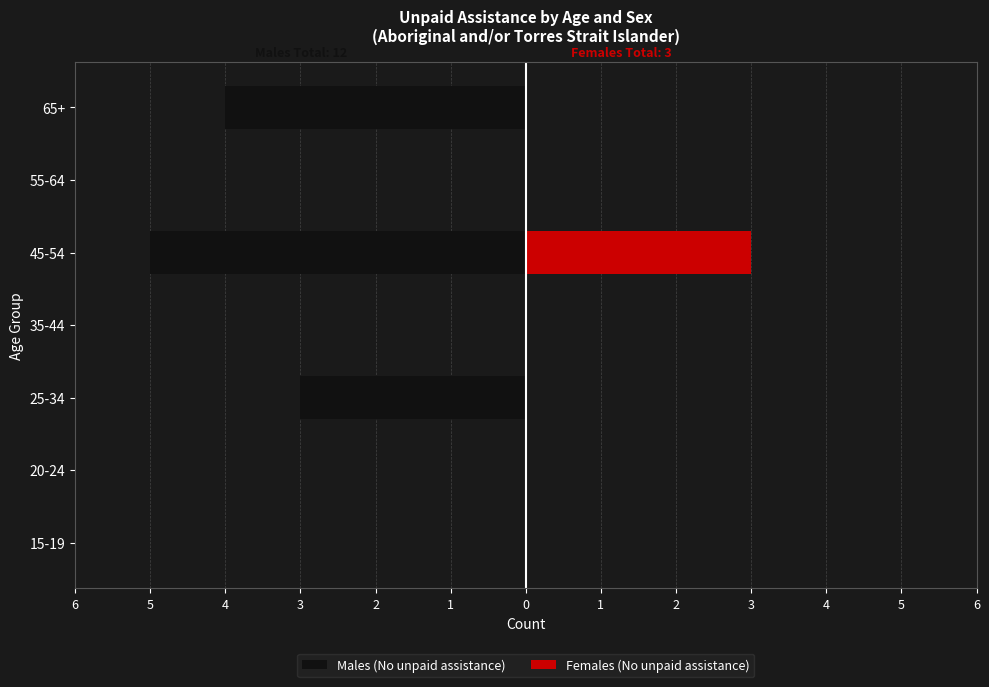

Is it true that Males (No unpaid assistance) equals -2 at 35-44?

False